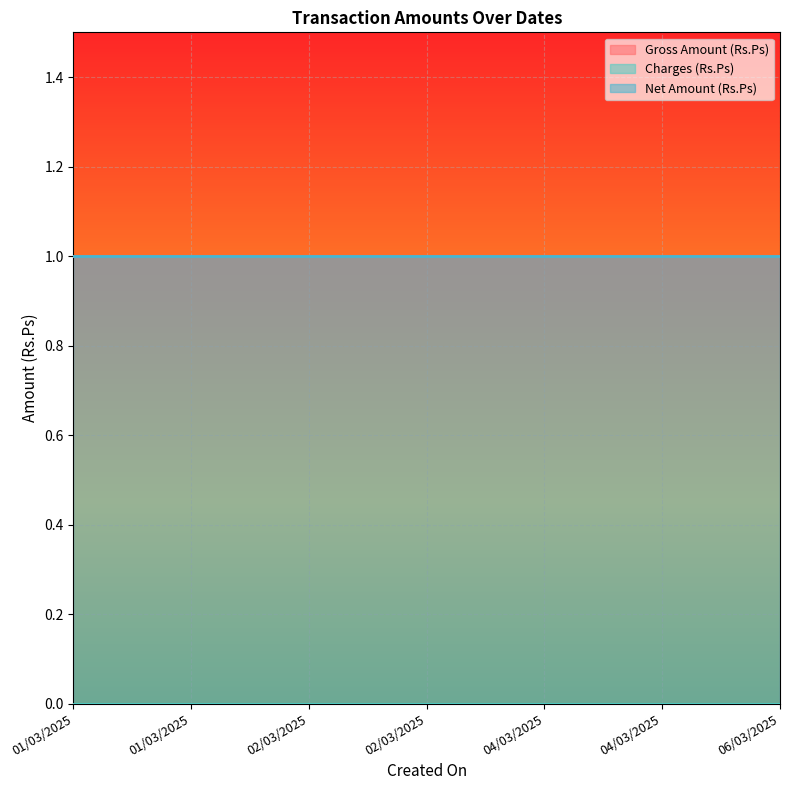

Reading right to left, transcribe all the data shown in this chart.

Gross Amount (Rs.Ps): 1	1	1	1	1	1	1
Charges (Rs.Ps): 0	0	0	0	0	0	0
Net Amount (Rs.Ps): 1	1	1	1	1	1	1